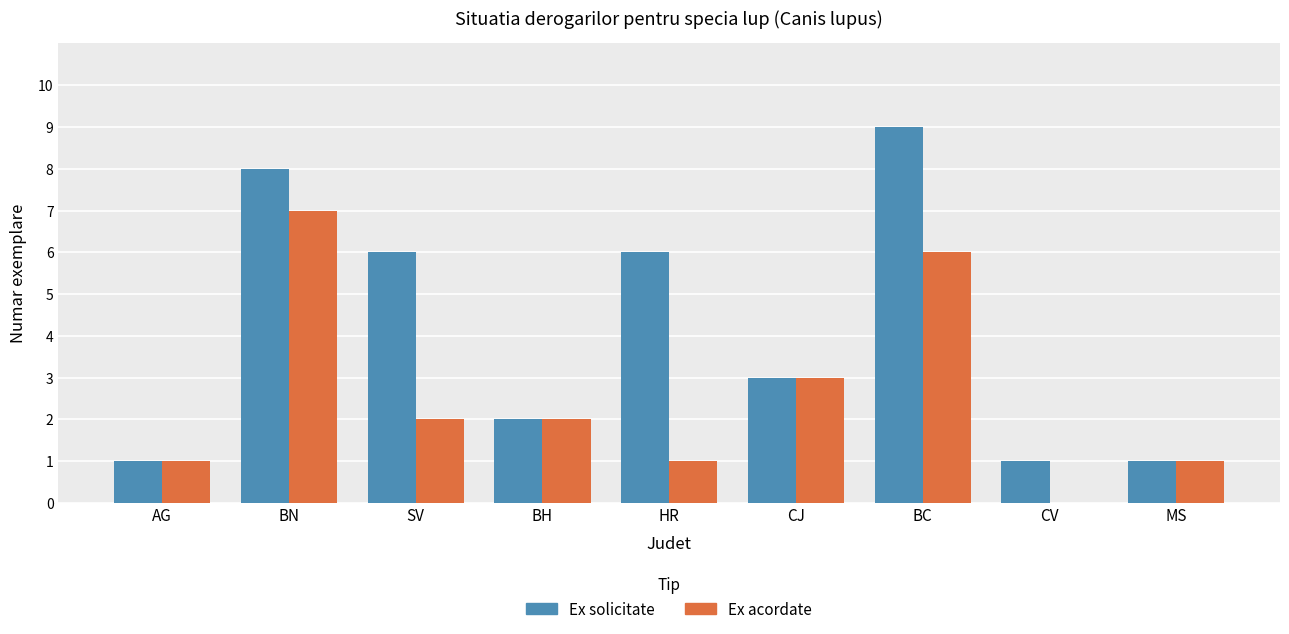

How many series are shown in this chart?

2